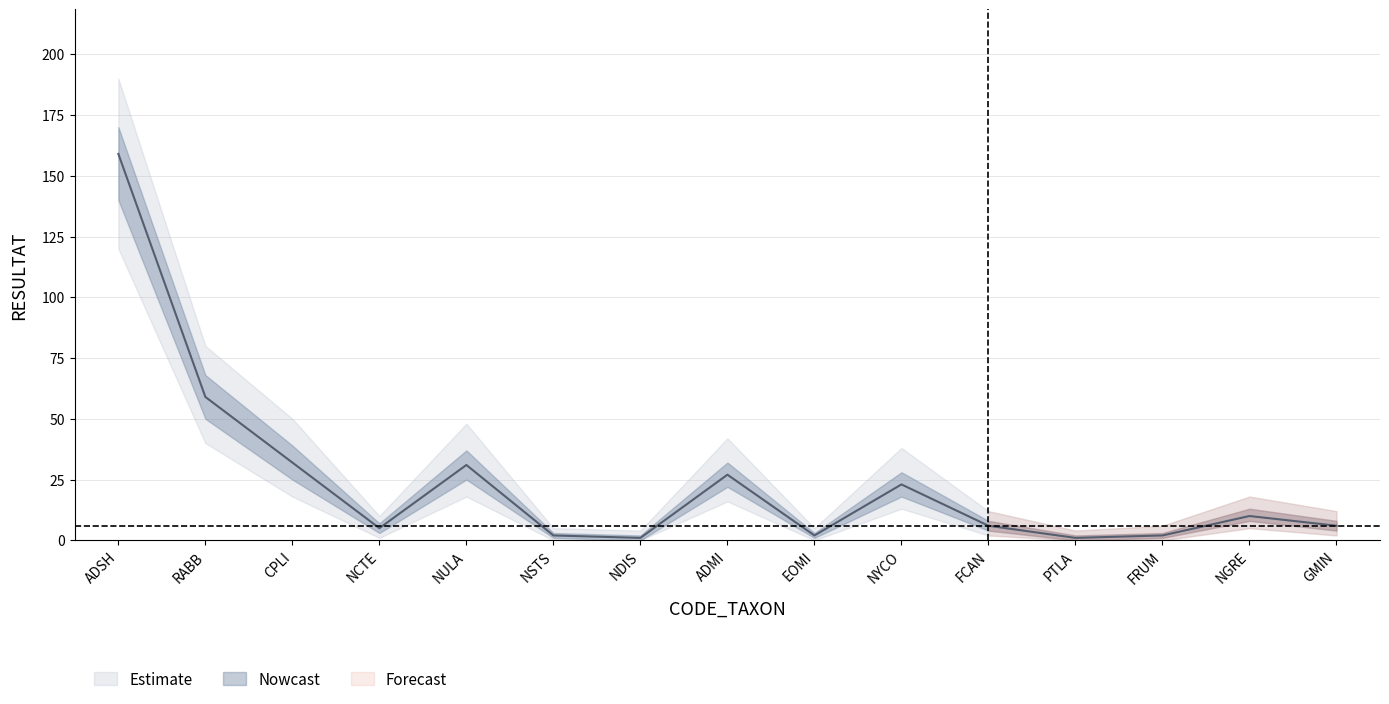

The upper_outer series shows 8 at NSTS. True or false?

False